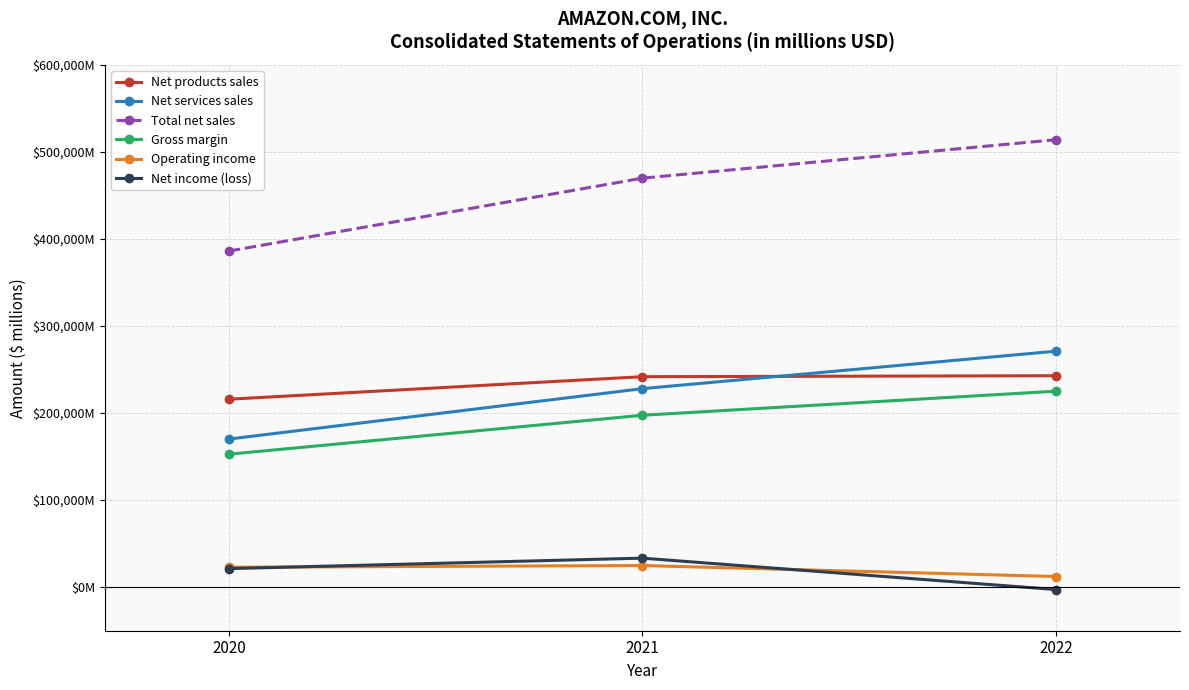

Which category has the lowest value in the Gross margin series?

2020